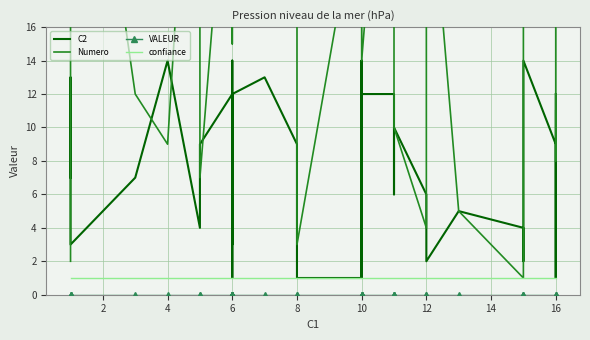

Which series has the largest total across all categories?

Numero